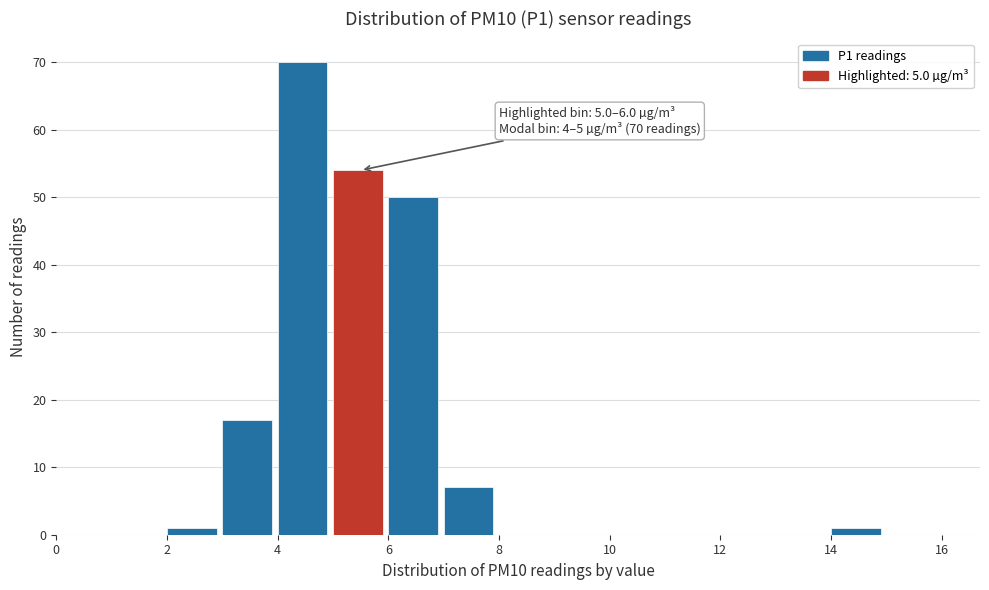

Which range on the x-axis has the tallest bar?

4 to 5